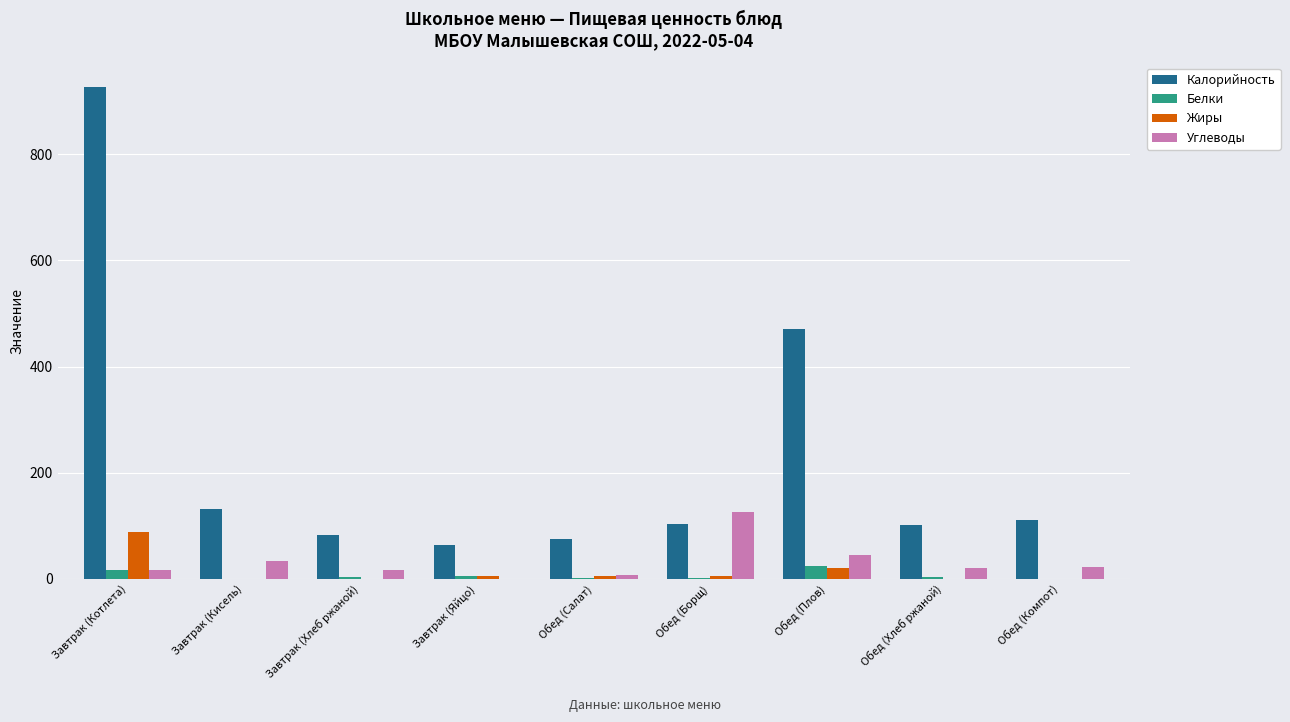

How many positive values does the Углеводы series have?

8